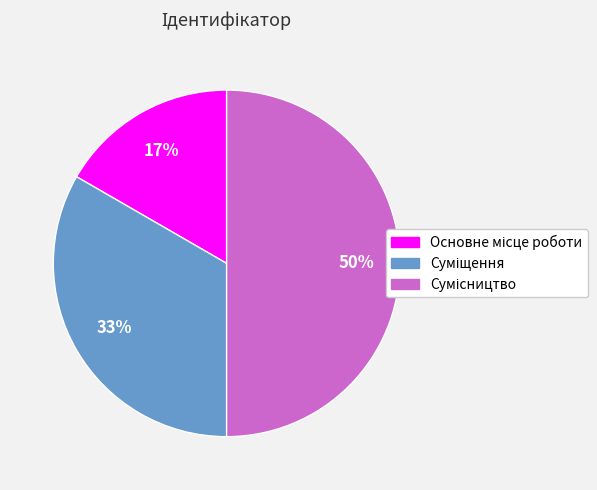

To the nearest percent, what is the average slice percentage?

33%